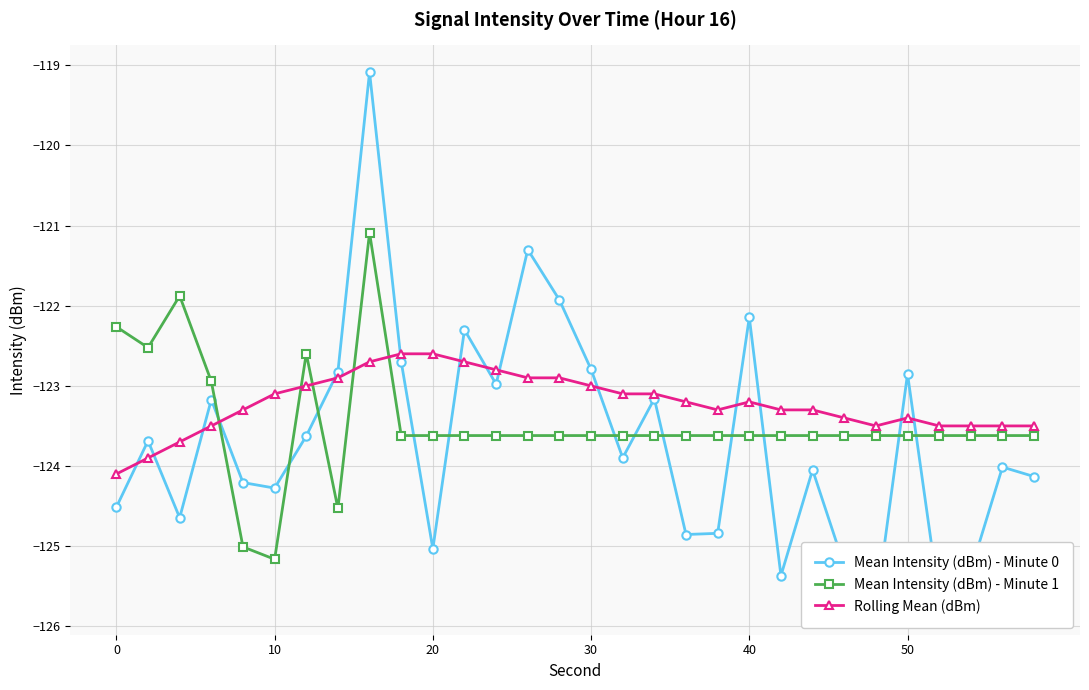

True or false: Mean Intensity (dBm) - Minute 1 and Rolling Mean (dBm) intersect in this chart.

True